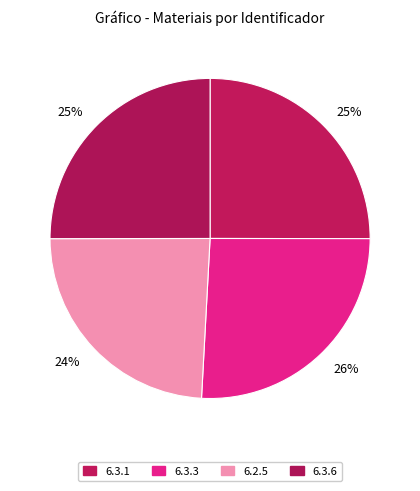

Is there a majority slice in this chart?

No